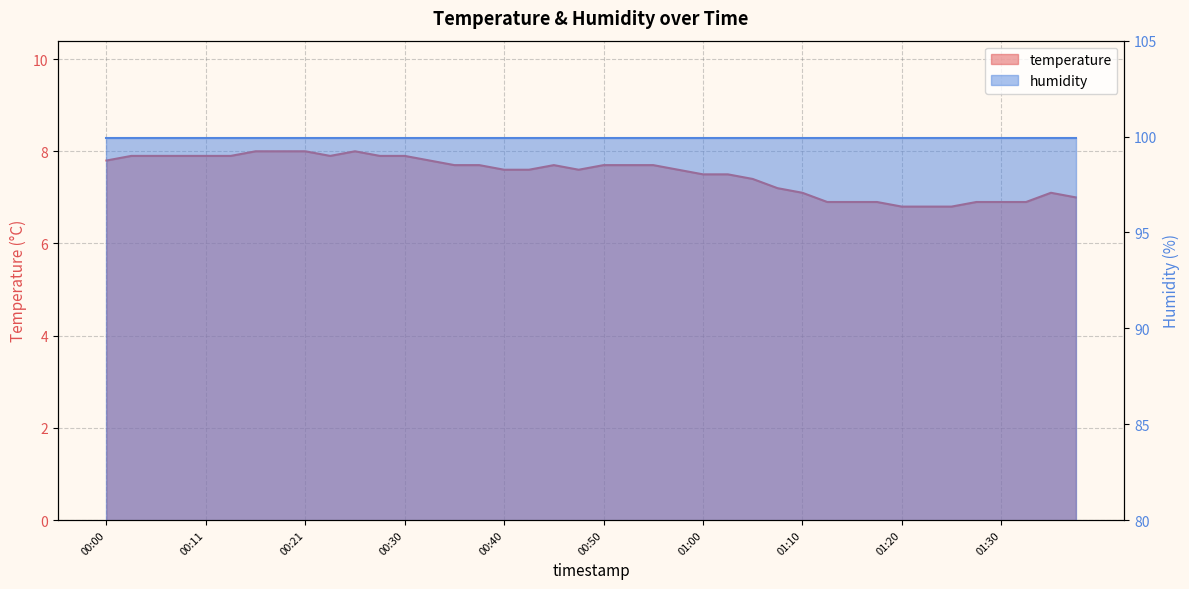

Reading left to right, extract all data points from this chart.

7.8	7.9	7.9	7.9	7.9	7.9	8.0	8.0	8.0	7.9	8.0	7.9	7.9	7.8	7.7	7.7	7.6	7.6	7.7	7.6	7.7	7.7	7.7	7.6	7.5	7.5	7.4	7.2	7.1	6.9	6.9	6.9	6.8	6.8	6.8	6.9	6.9	6.9	7.1	7.0